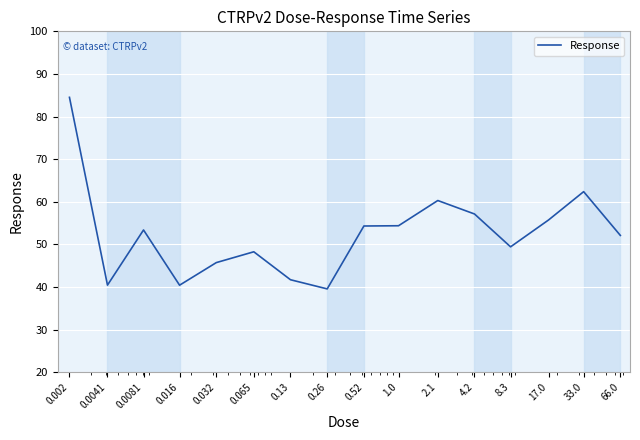

What is the smallest value displayed?

39.6